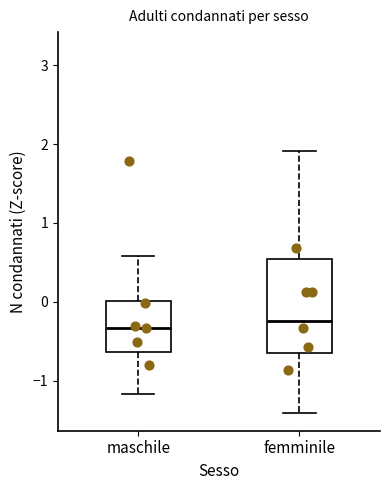

Reading left to right, read every box against the y-axis: the position of its median line, the range the box covers, and the ends of its whiskers. The values are not printed on the chart, so give them approximately, as read against the axis.

maschile: median -0.3, box -0.6 to 0.0, whiskers -1.2 to 0.6
femminile: median -0.2, box -0.6 to 0.5, whiskers -1.4 to 1.9